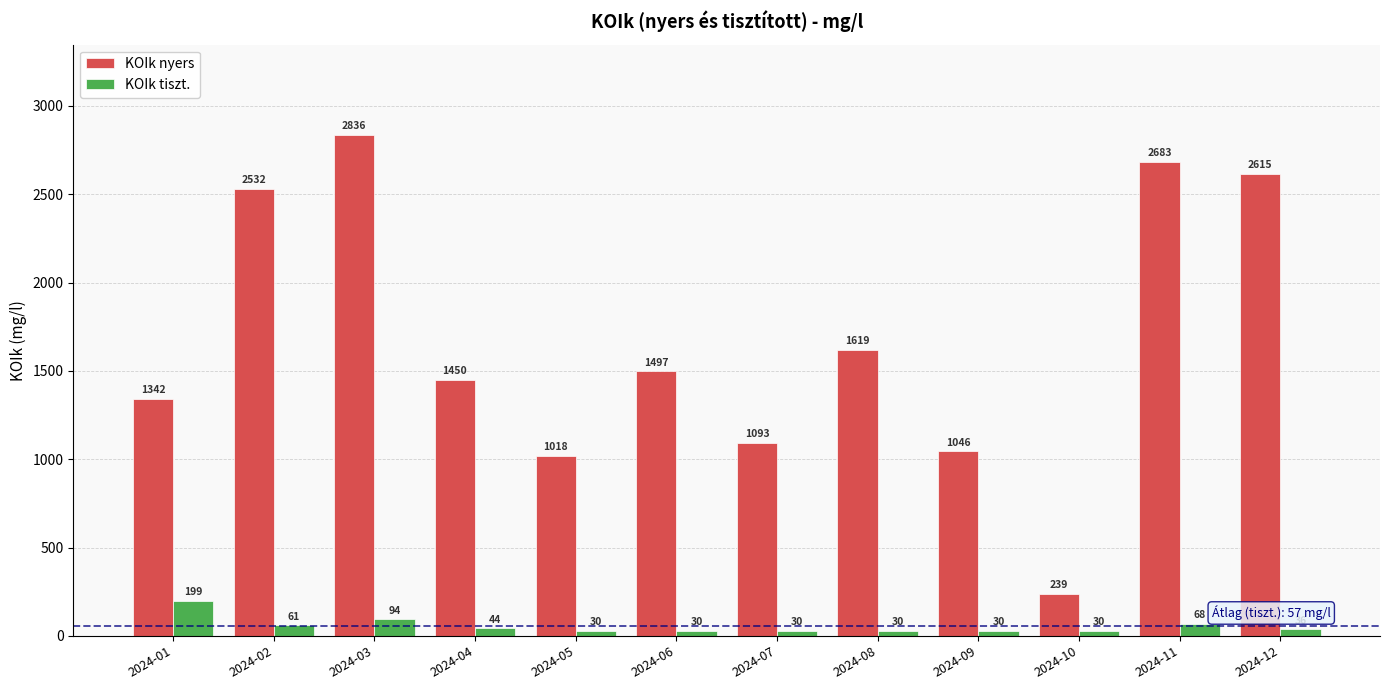

Which series has the largest total across all categories?

KOIk nyers